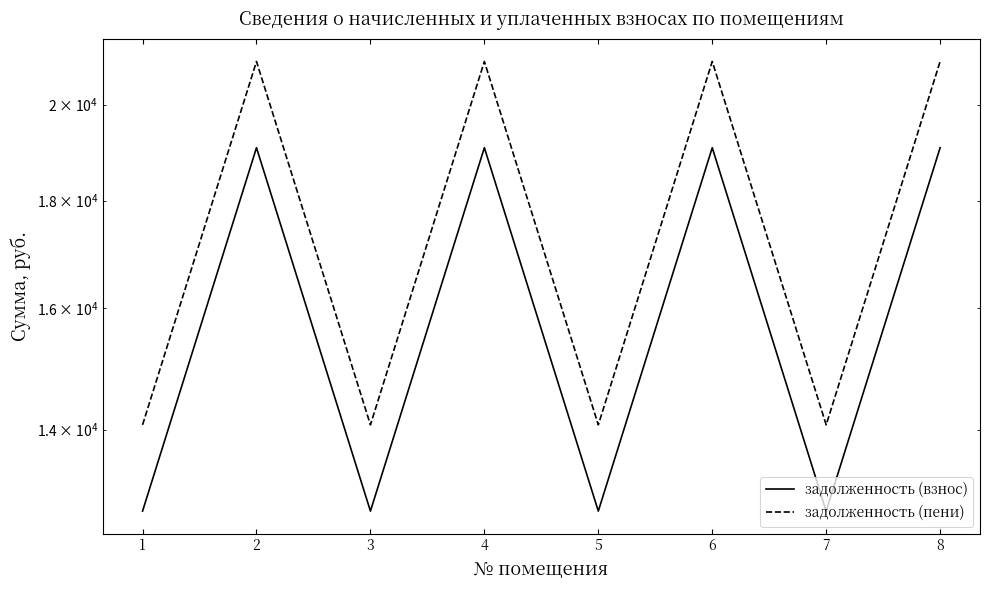

Is the value of задолженность (пени) at 1 greater than the value of задолженность (взнос) at 6?

No